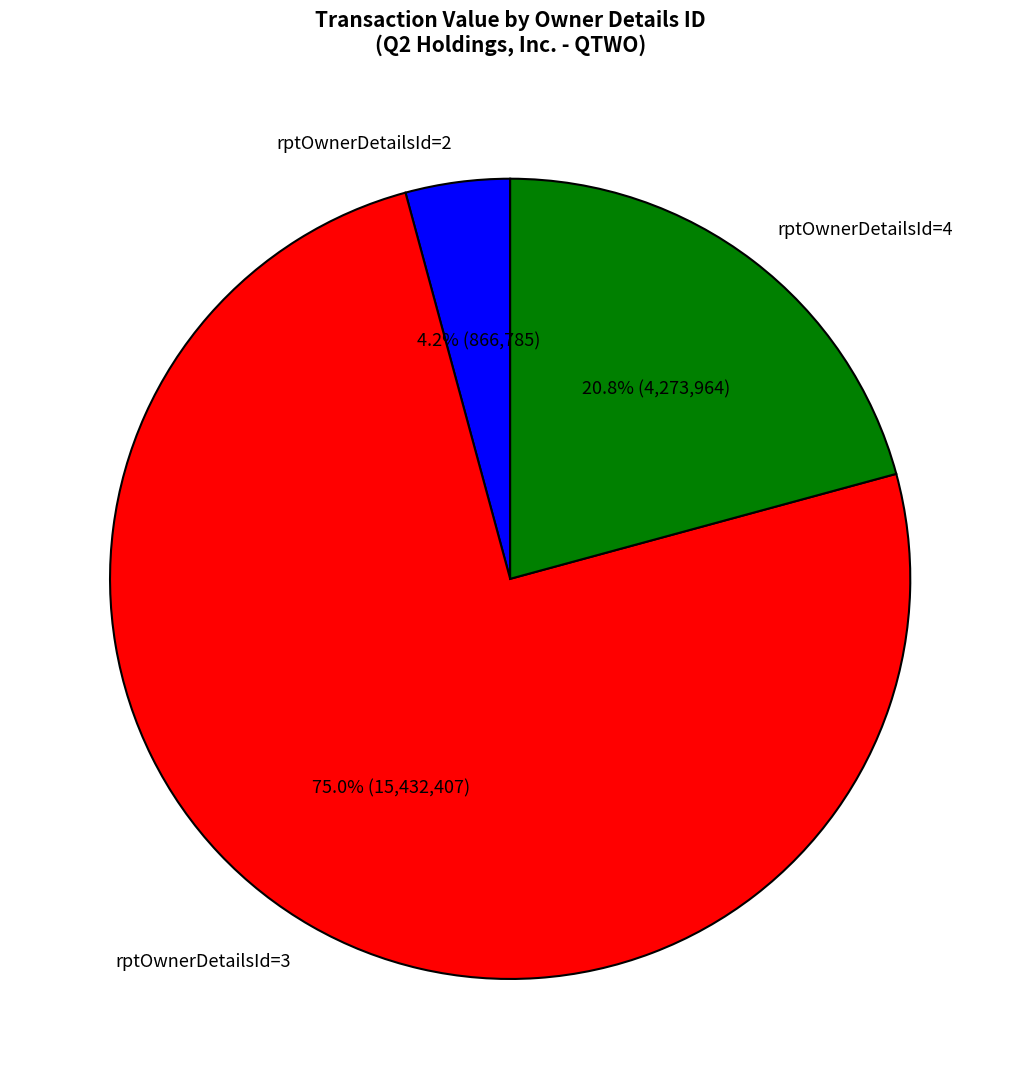

Which has a higher value, rptOwnerDetailsId=2 or rptOwnerDetailsId=3?

rptOwnerDetailsId=3